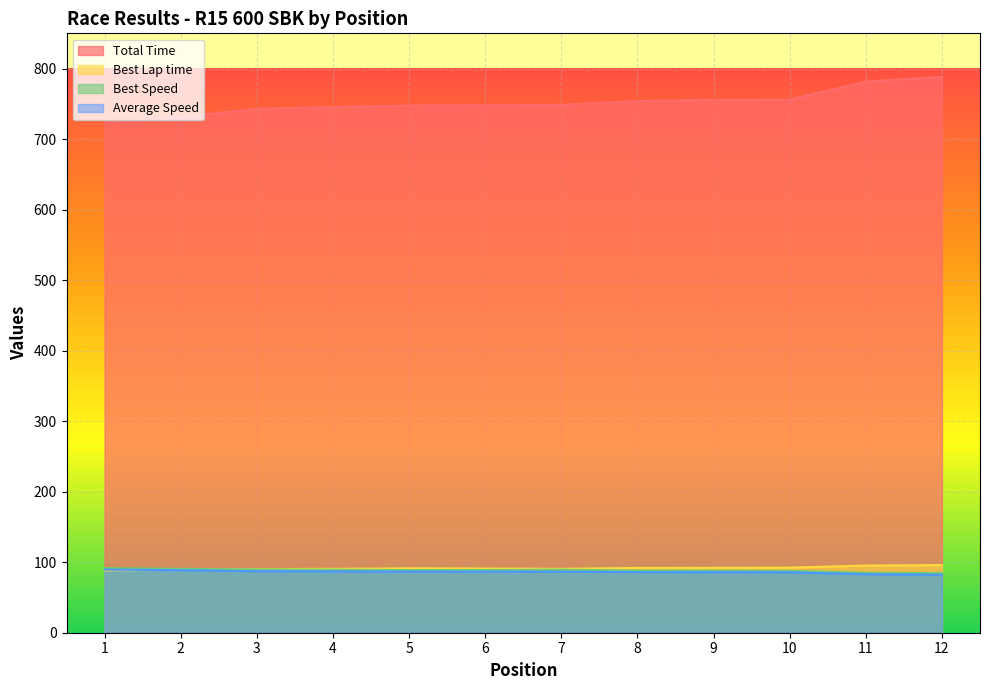

The Total Time series shows 745.4 at 4. True or false?

True